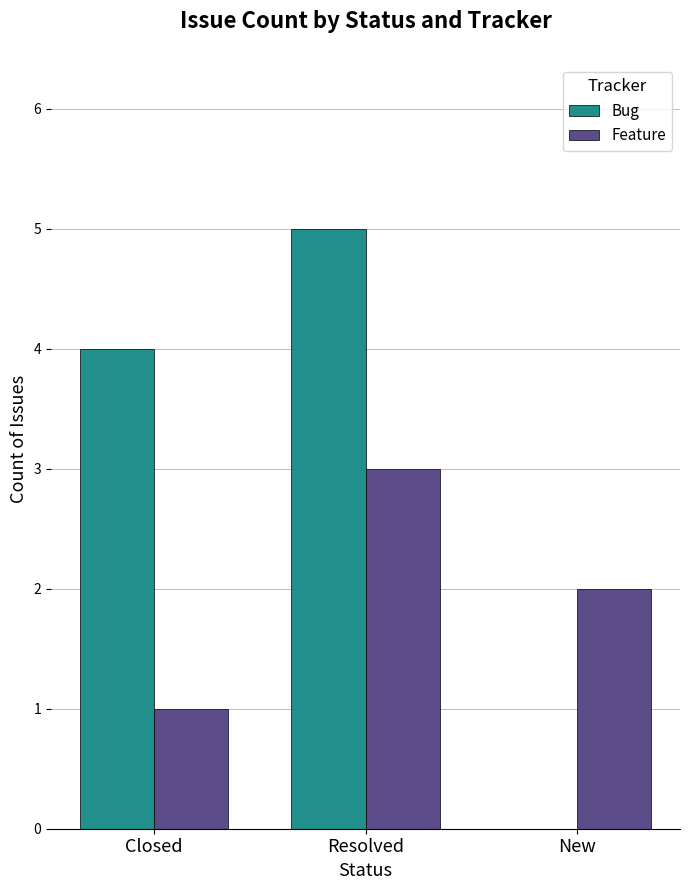

Which label corresponds to the largest value in the chart?

Resolved